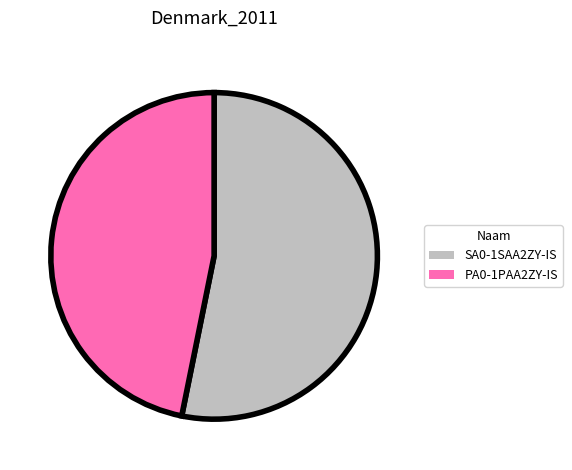

Which category accounts for the majority?

SA0-1SAA2ZY-IS